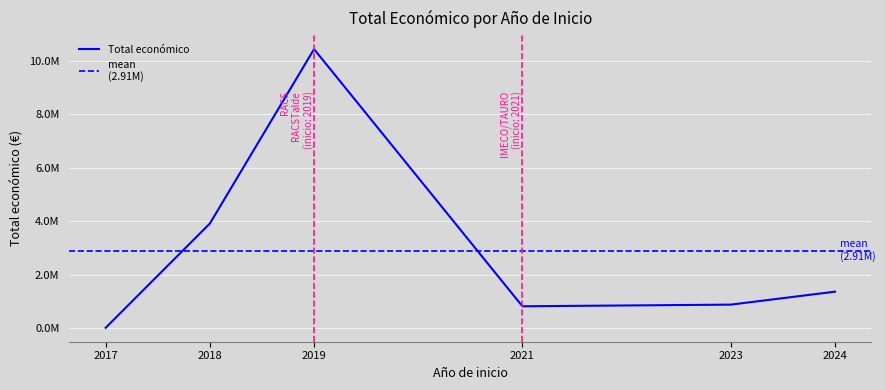

Which category has the highest value across all series?

2019